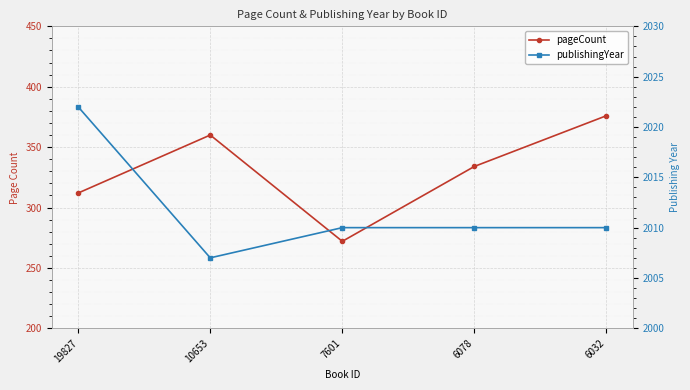

Which series has the largest total across all categories?

publishingYear